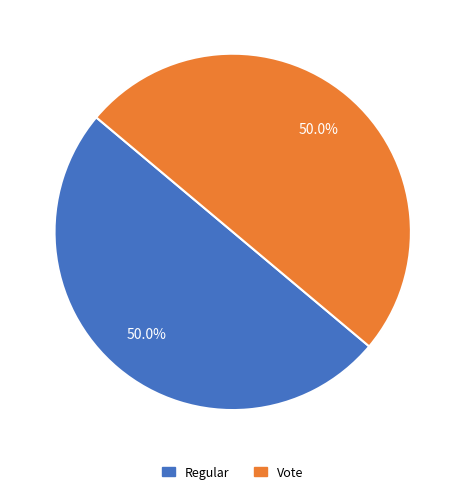

What is the ratio of the value at Vote to the value at Regular?

1.0